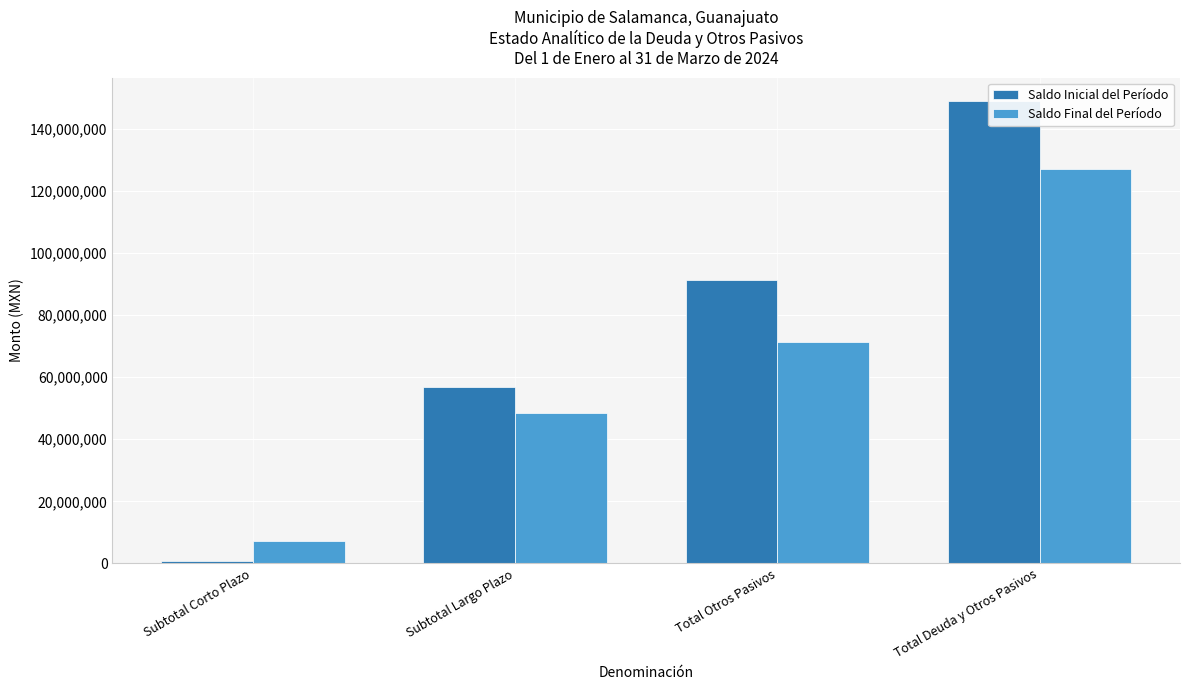

At Subtotal Largo Plazo, list the series in order from largest to smallest.

Saldo Inicial del Período, Saldo Final del Período